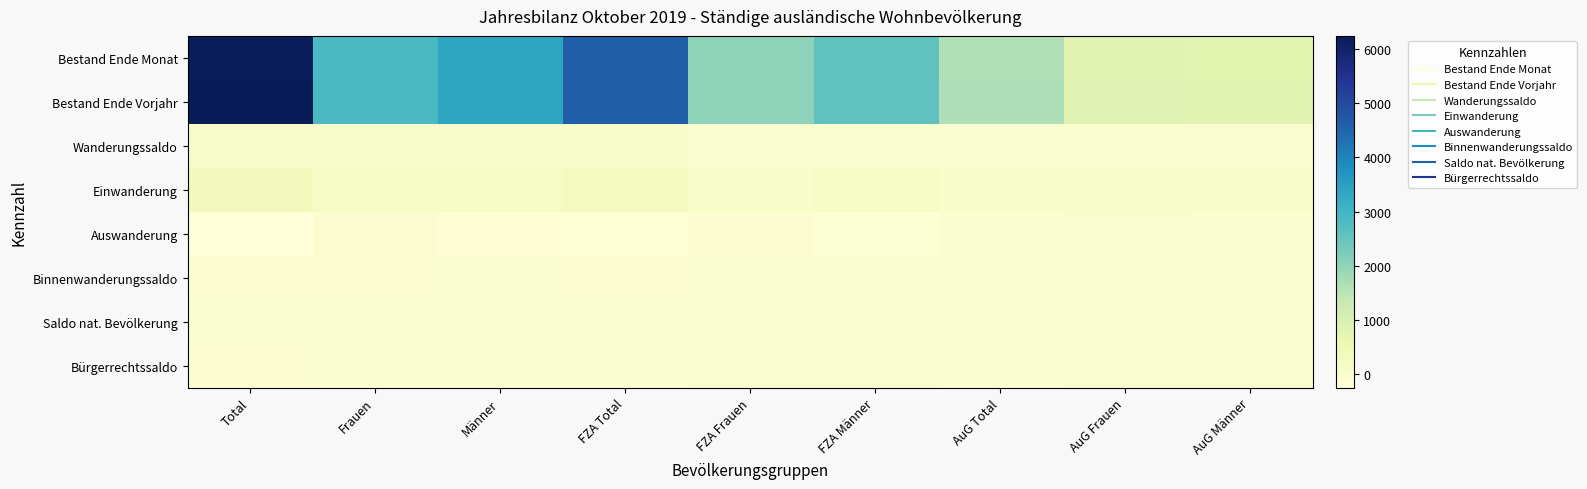

Which series has the largest range (max minus min)?

Bestand Ende Vorjahr